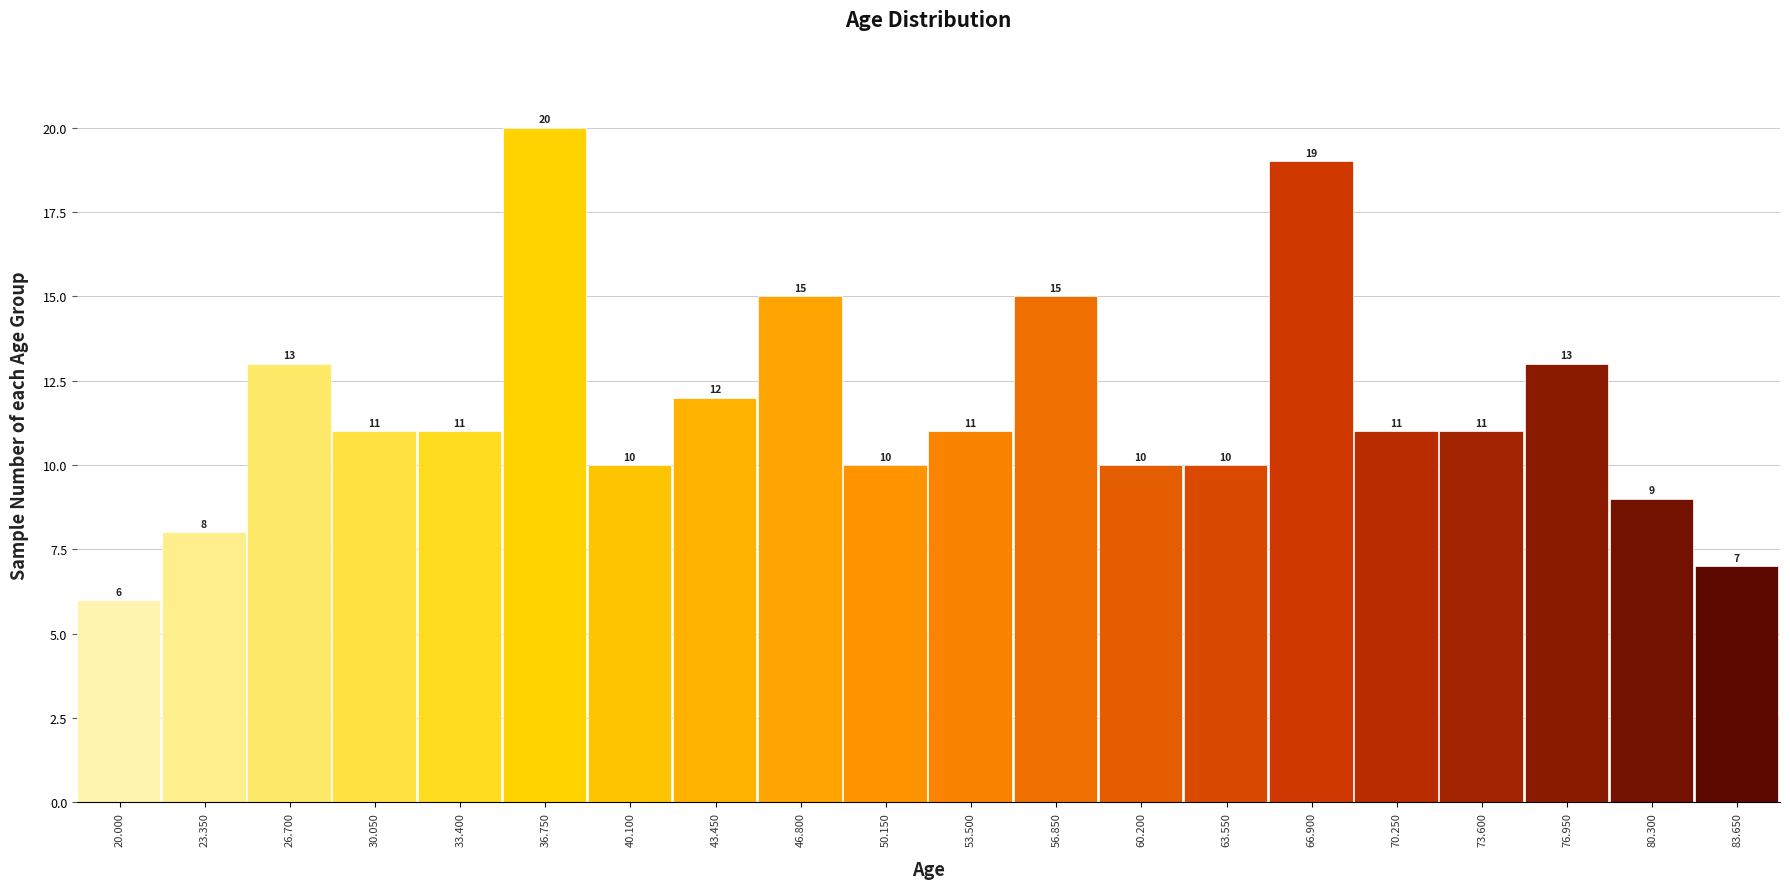

Reading left to right, transcribe all the data shown in this chart.

20.000=6	23.350=8	26.700=13	30.050=11	33.400=11	36.750=20	40.100=10	43.450=12	46.800=15	50.150=10	53.500=11	56.850=15	60.200=10	63.550=10	66.900=19	70.250=11	73.600=11	76.950=13	80.300=9	83.650=7